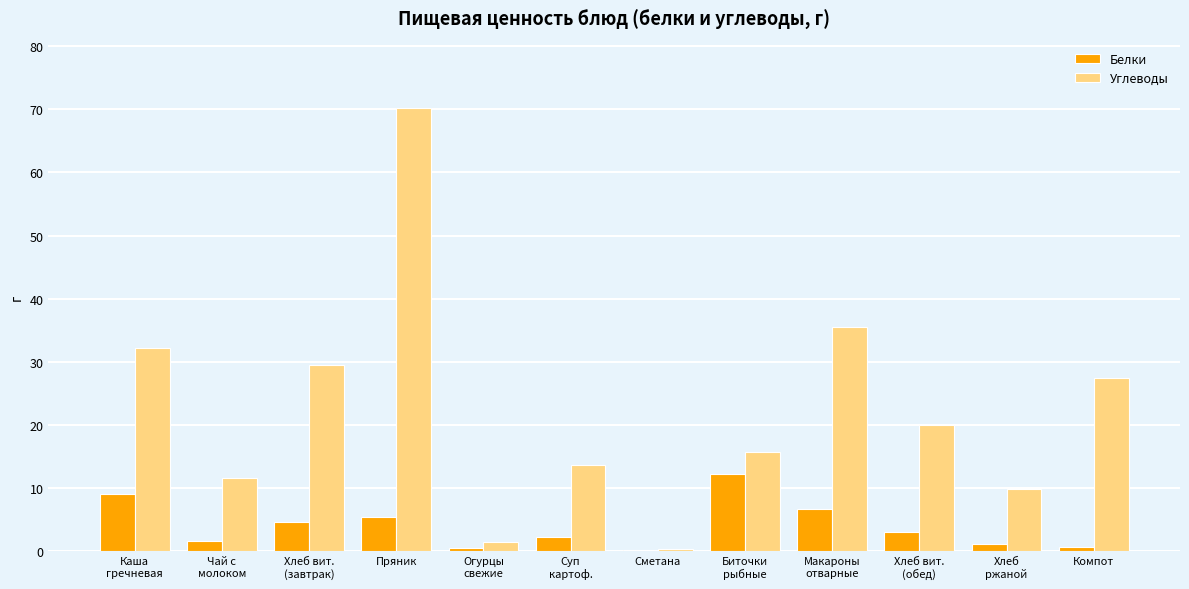

How many groups of bars are there?

12